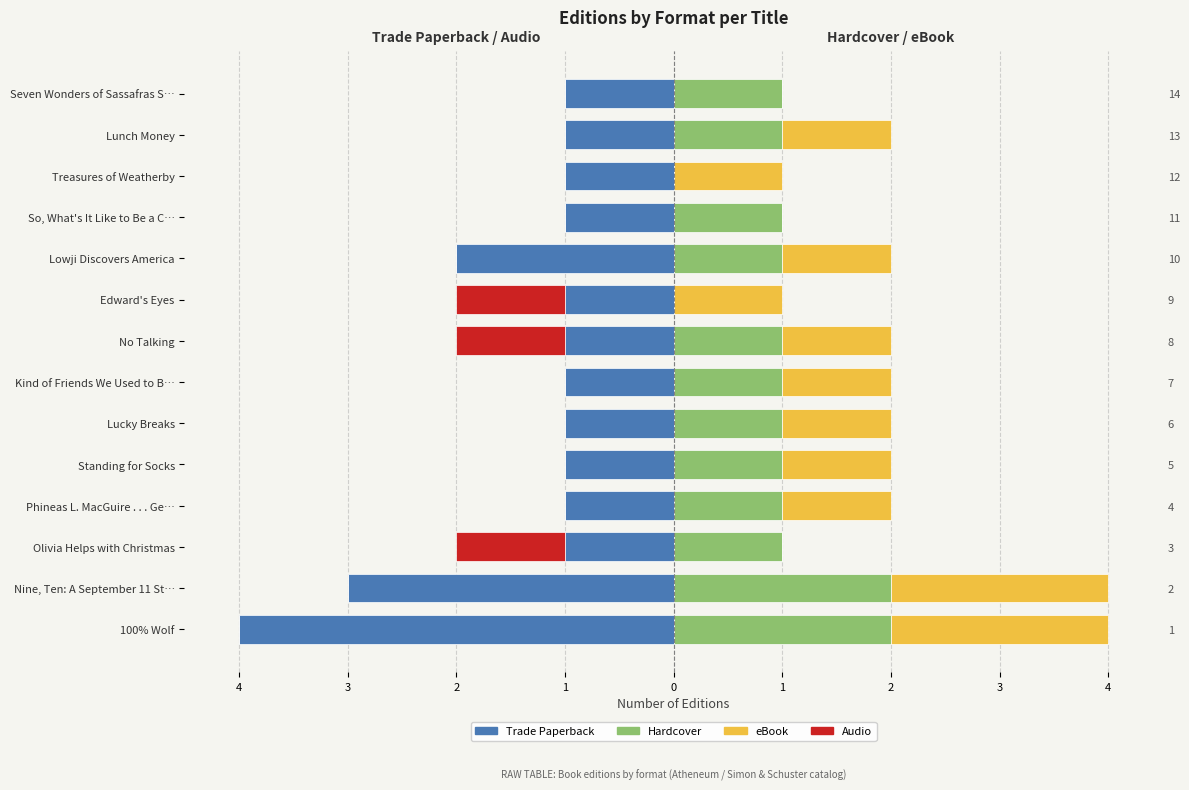

What is the label of the 4th bar from the right?

So, What's It Like to Be a C…